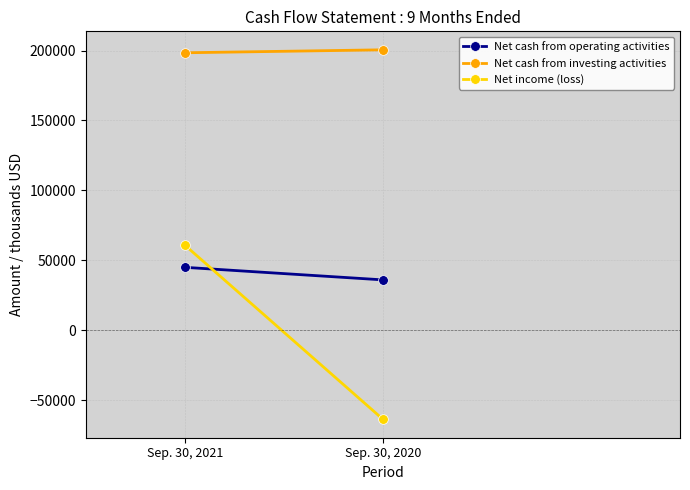

Reading left to right, what are all the values shown in this chart?

Net cash from operating activities: Sep. 30, 2021=45025	Sep. 30, 2020=36049
Net cash from investing activities: Sep. 30, 2021=198405	Sep. 30, 2020=200528
Net income (loss): Sep. 30, 2021=60890	Sep. 30, 2020=-63590